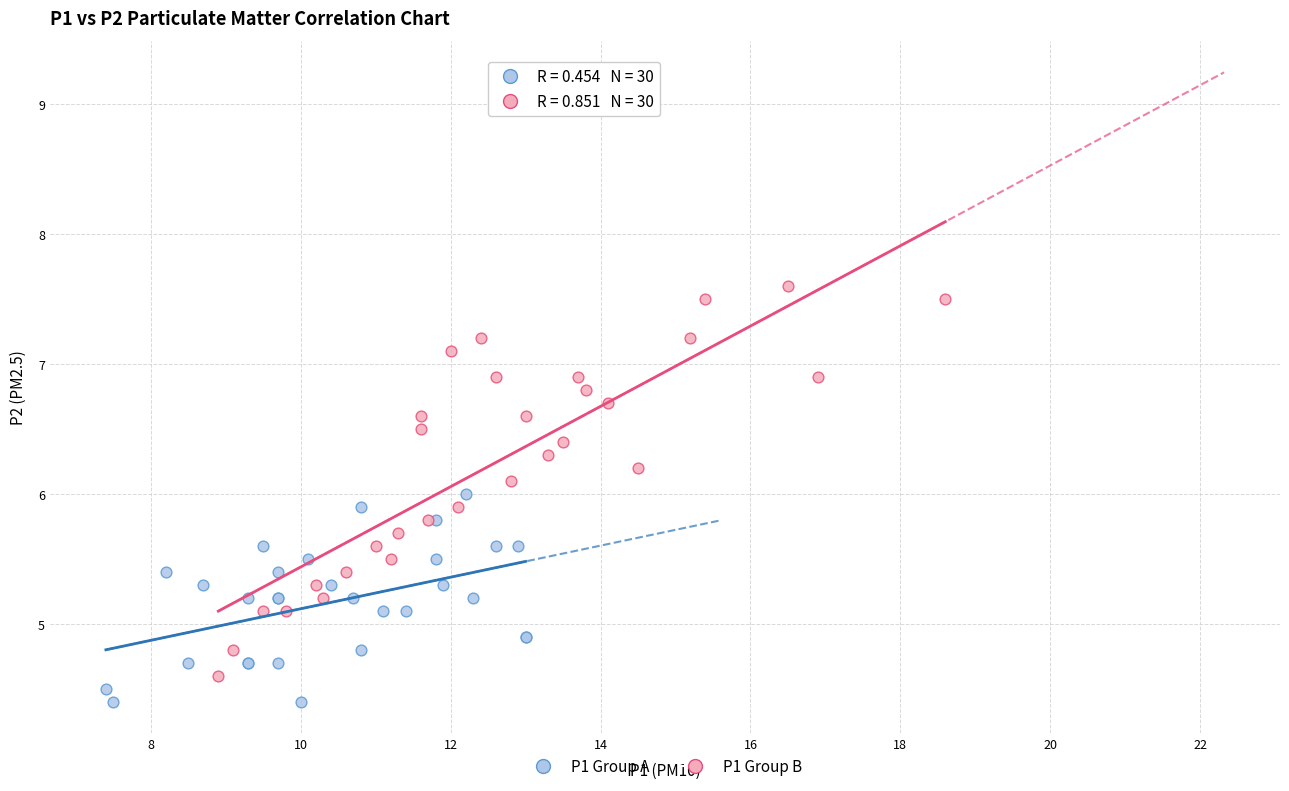

Which series reaches the maximum Y coordinate?

P1 Group B